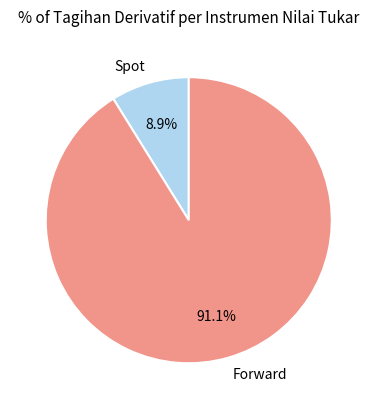

Rank the categories by value from lowest to highest.

Spot, Forward